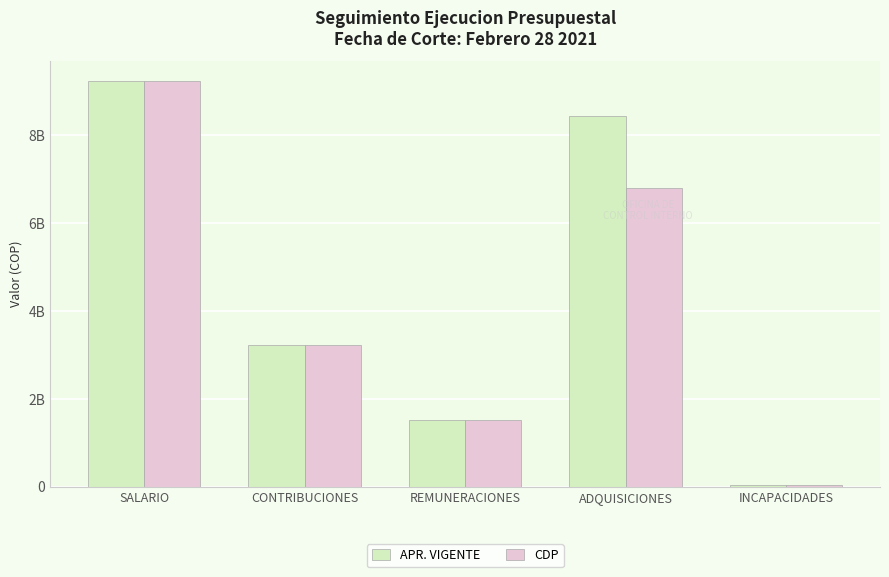

List the series in order of their overall mean, lowest first.

CDP, APR. VIGENTE